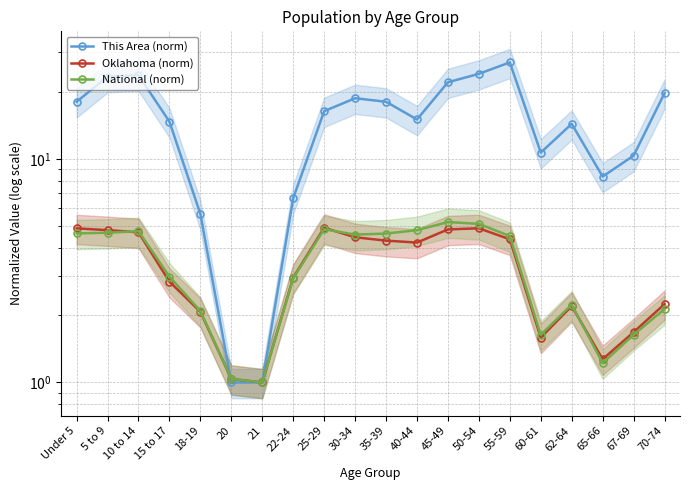

What is the sum of all This Area (norm) values?

298.3